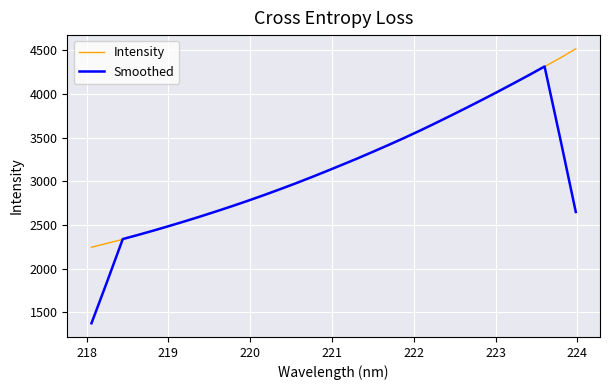

What is the lowest value of the Smoothed series?

1374.0